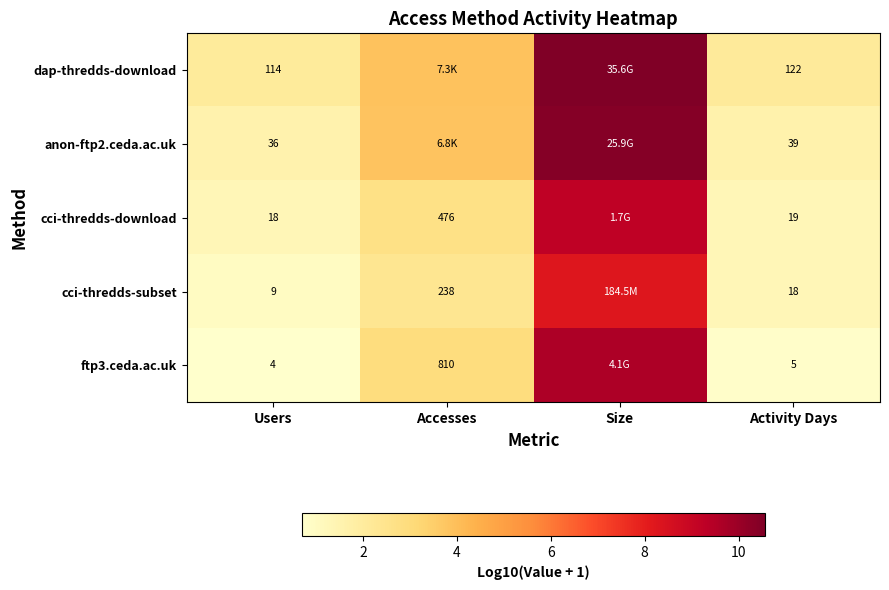

At how many categories does at least one series exceed 5?

1